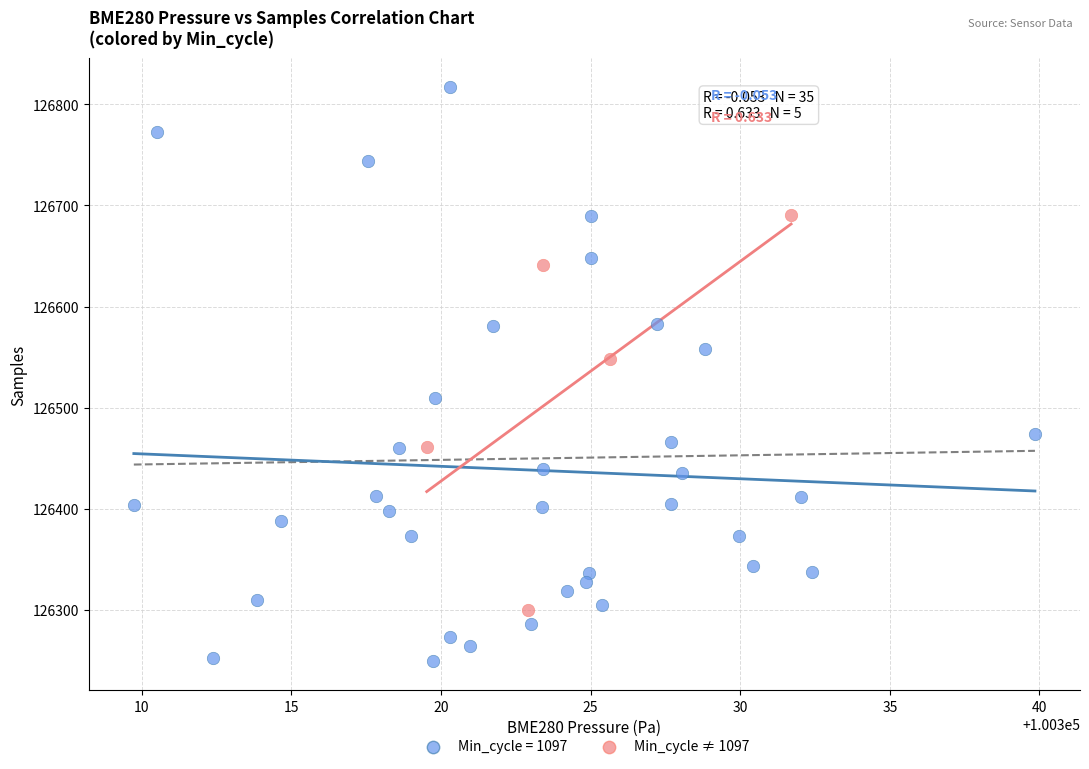

Which series reaches the minimum Y coordinate?

Min_cycle = 1097